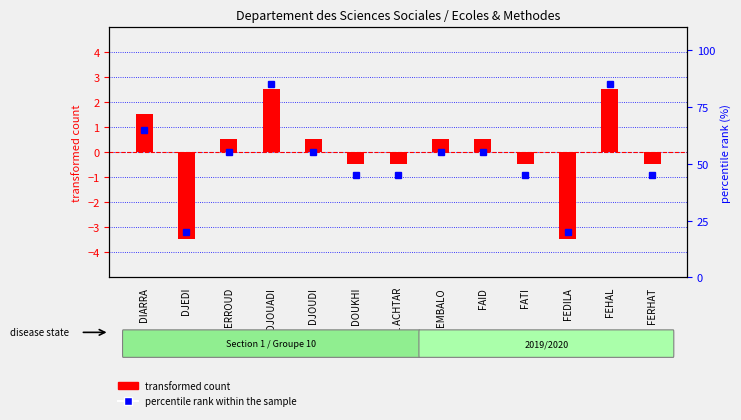

Reading left to right, transcribe all the data shown in this chart.

transformed count: DIARRA=1.5	DJEDI=-3.5	DJERROUD=0.5	DJOUADI=2.5	DJOUDI=0.5	DOUKHI=-0.5	EL ACHTAR=-0.5	EMBALO=0.5	FAID=0.5	FATI=-0.5	FEDILA=-3.5	FEHAL=2.5	FERHAT=-0.5
percentile rank within the sample: DIARRA=65.0	DJEDI=20.0	DJERROUD=55.0	DJOUADI=85.0	DJOUDI=55.0	DOUKHI=45.0	EL ACHTAR=45.0	EMBALO=55.0	FAID=55.0	FATI=45.0	FEDILA=20.0	FEHAL=85.0	FERHAT=45.0